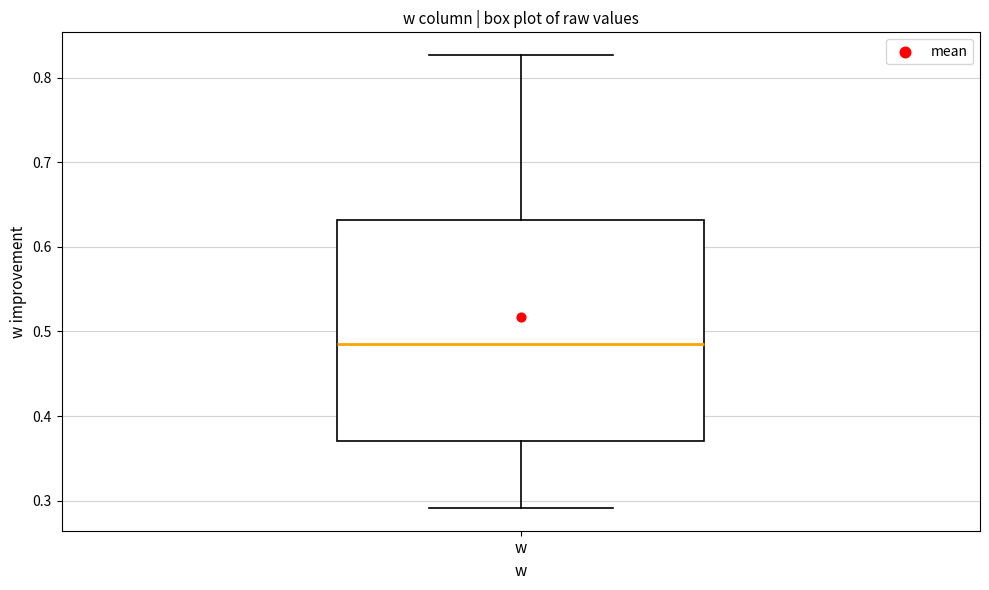

Where does the upper whisker of the box for w end on the y-axis? The values are not printed on the chart, so give them approximately, as read against the axis.

0.83